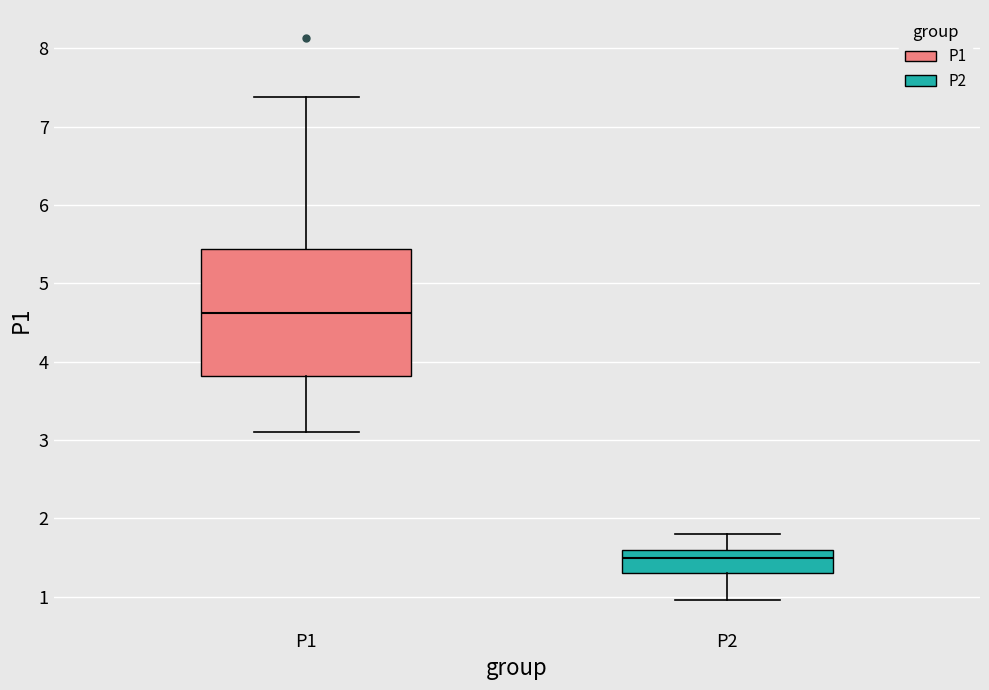

Comparing the boxes themselves (not the whiskers), which one is the tallest?

P1